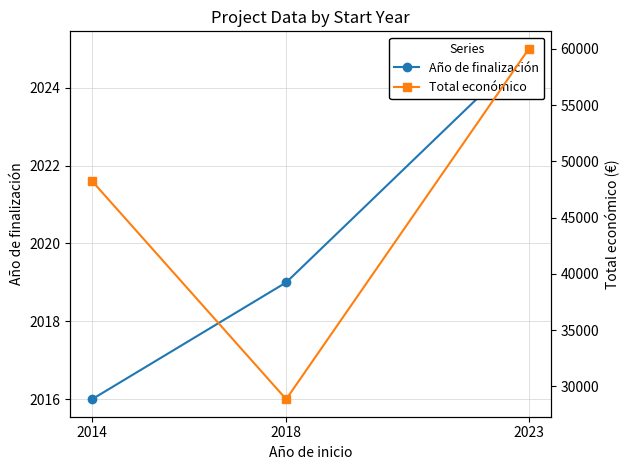

Is the value of Total económico at 2018 greater than the value of Año de finalización at 2018?

Yes